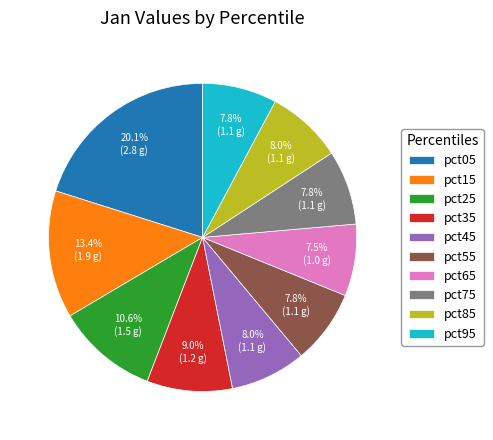

Is the sum of pct65 and pct35 greater than half?

No